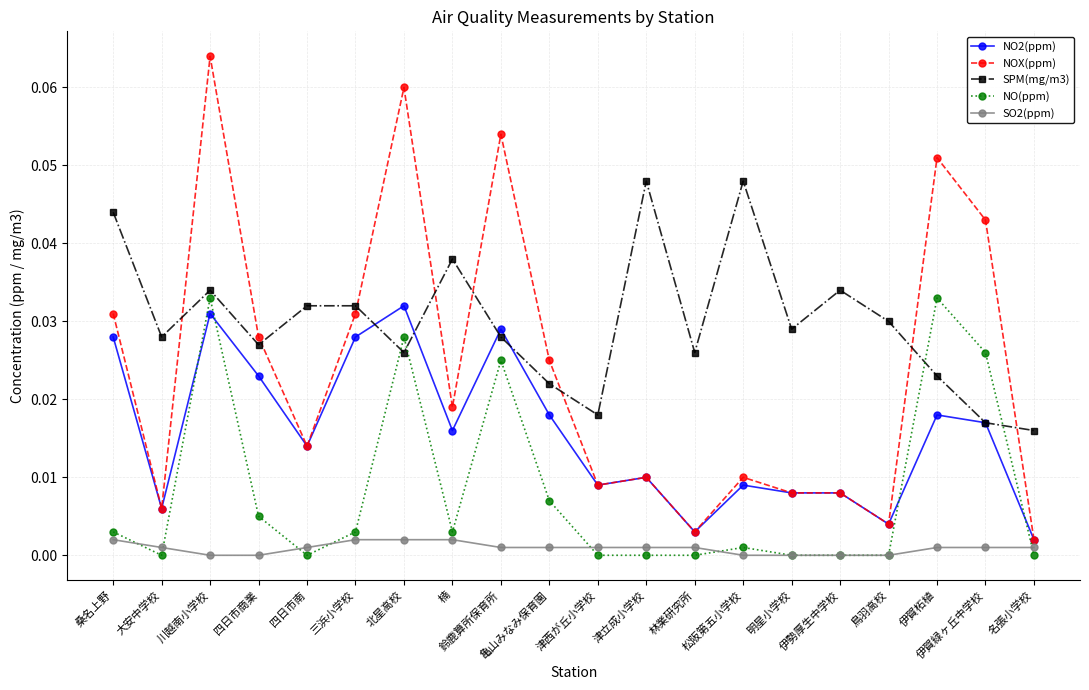

Does the chart have visible grid lines?

Yes